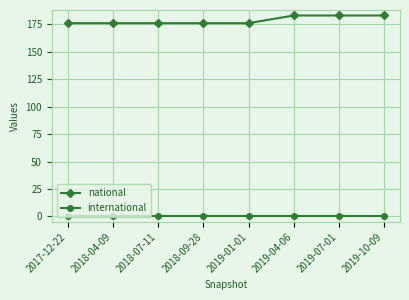

Which series has the widest spread of values?

national